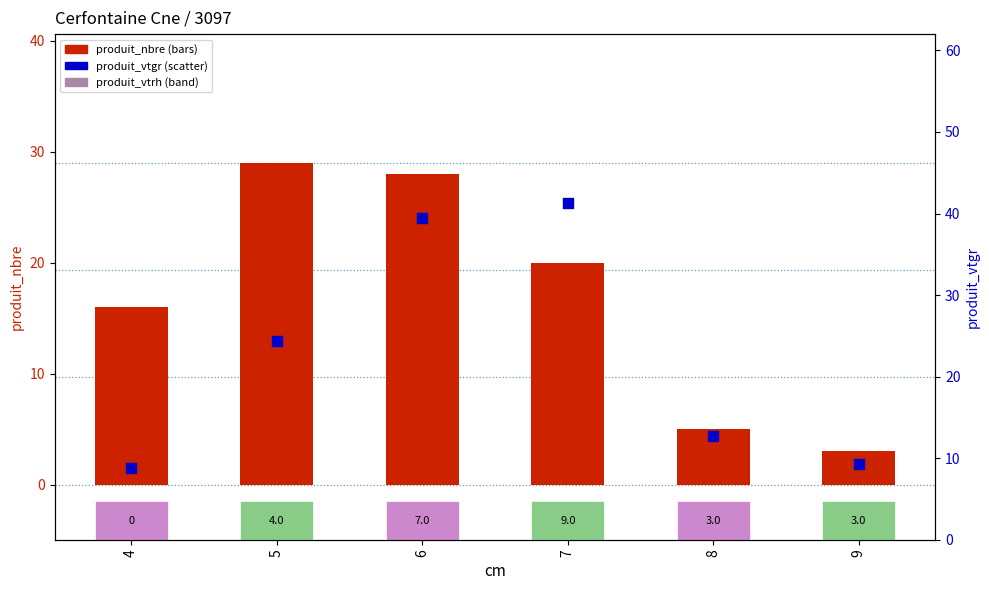

Which series contains the highest Y value?

produit_vtgr